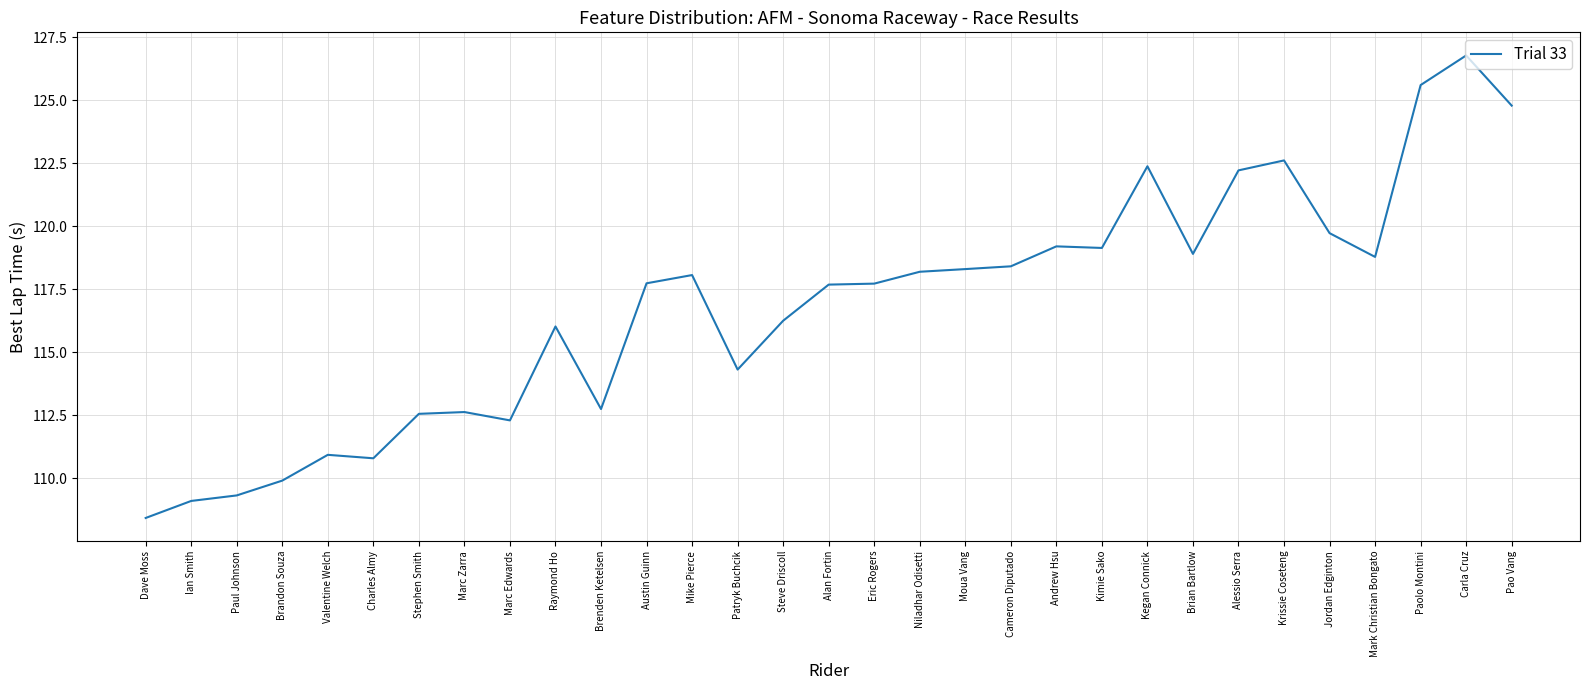

What is the ratio of the value at Kimie Sako to the value at Carla Cruz?

0.9